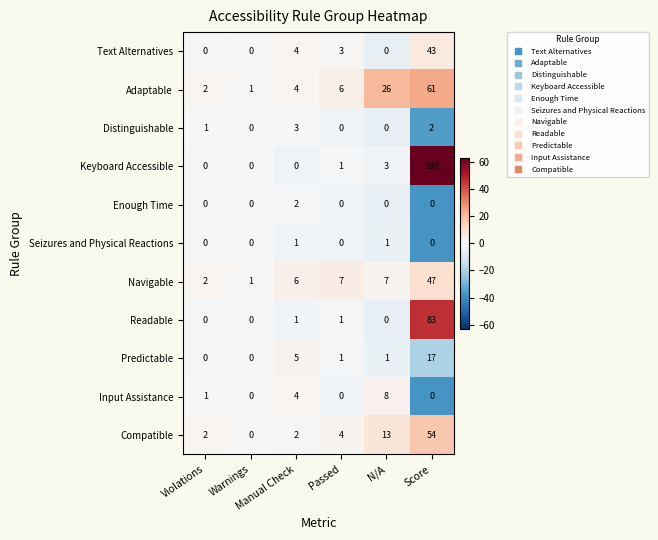

Which series has the largest range (max minus min)?

Keyboard Accessible